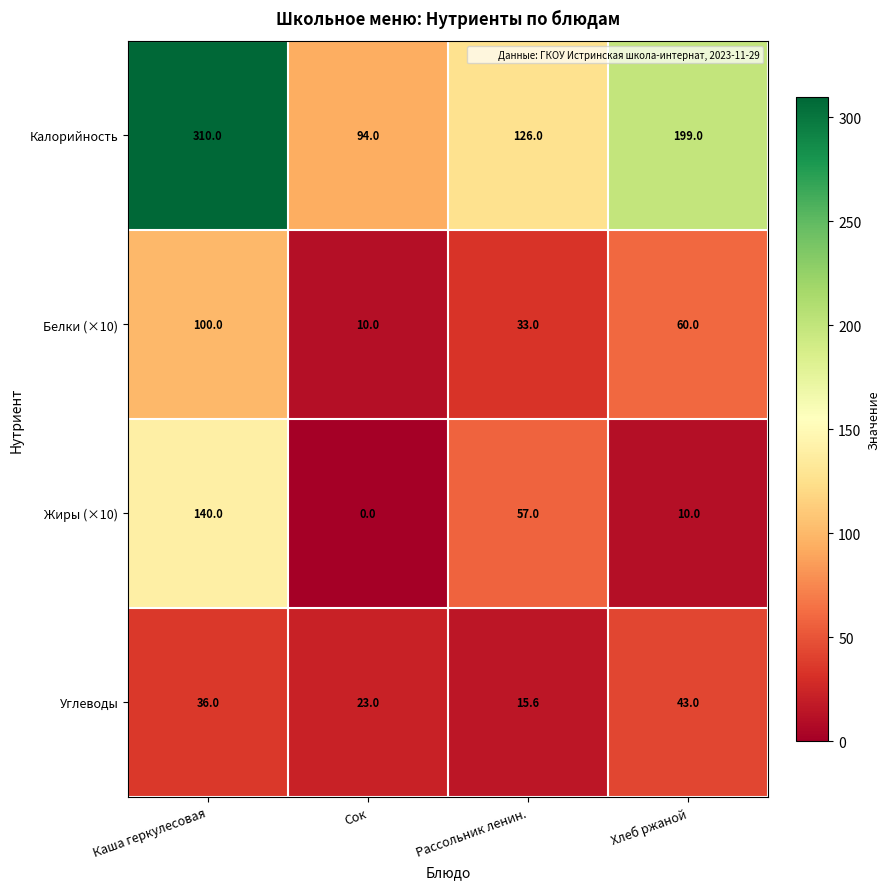

At how many categories does at least one series exceed 275?

1